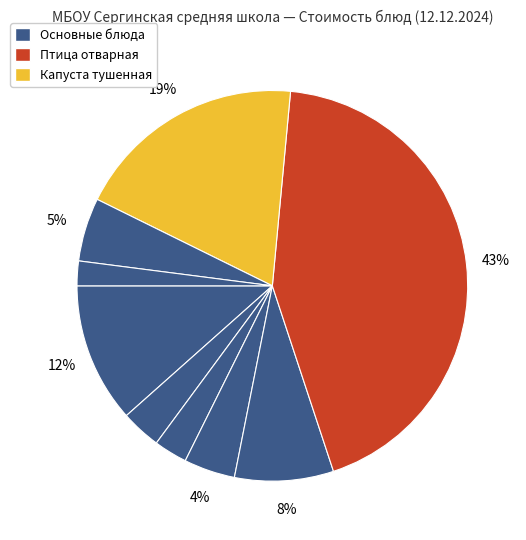

Count the number of slices in the pie.

9